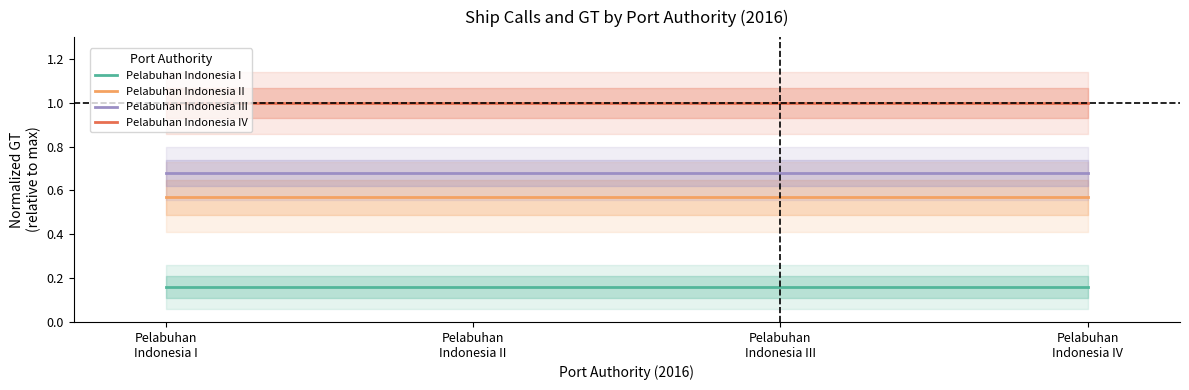

What is the total value across all series at Pelabuhan
Indonesia II?

2.4